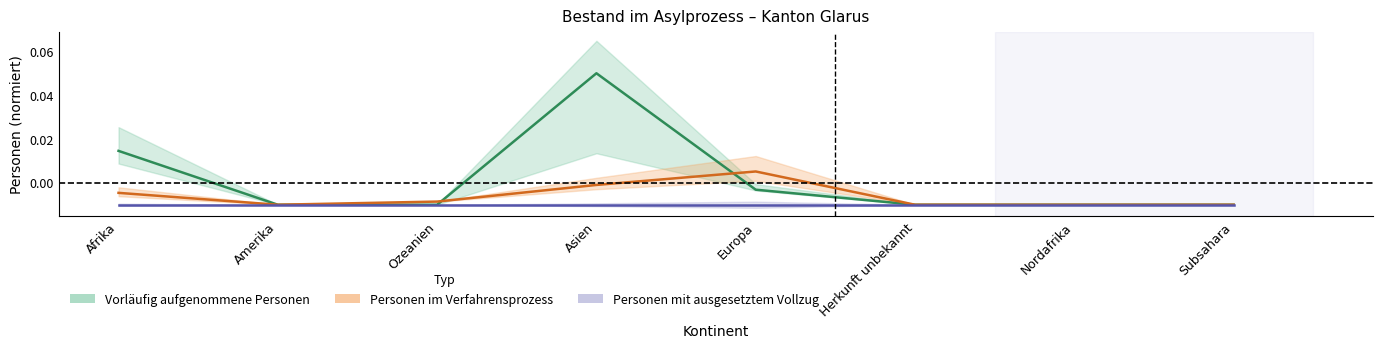

How many times do Vorläufig aufgenommene Personen and Personen im Verfahrensprozess cross each other?

2